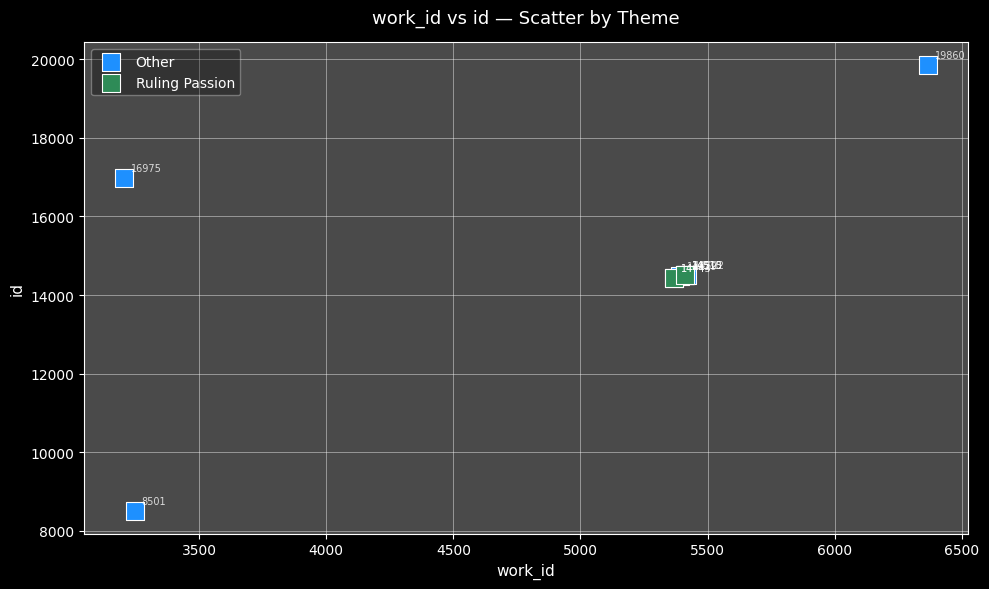

Which series has the widest spread of Y values?

Other